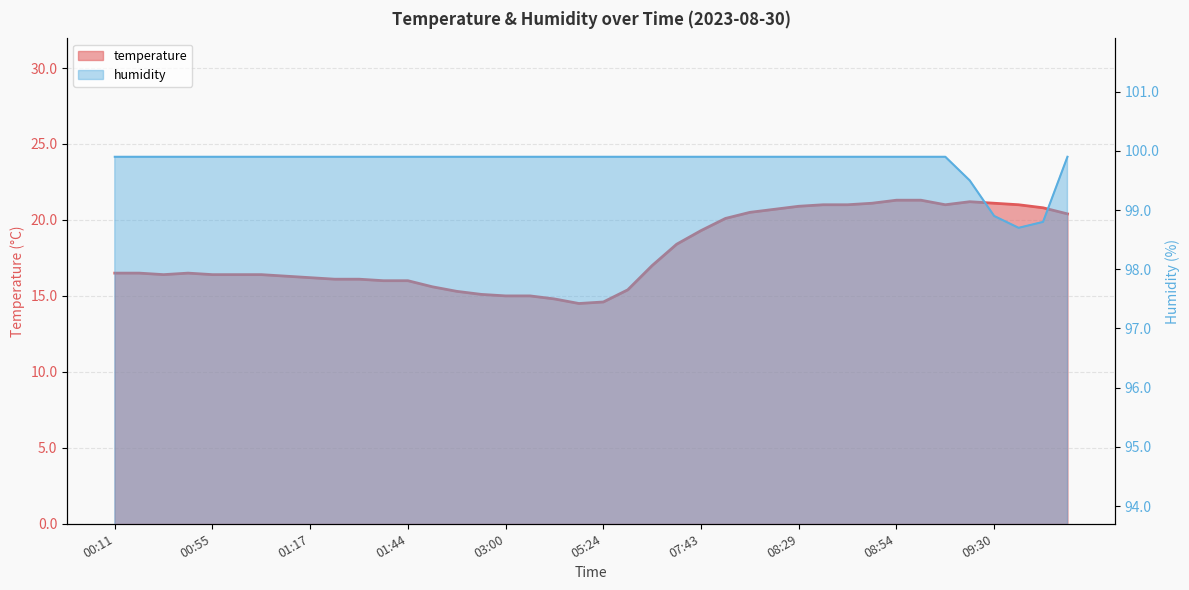

Approximately how many times larger is the value at 38 compared to 33?

1.0